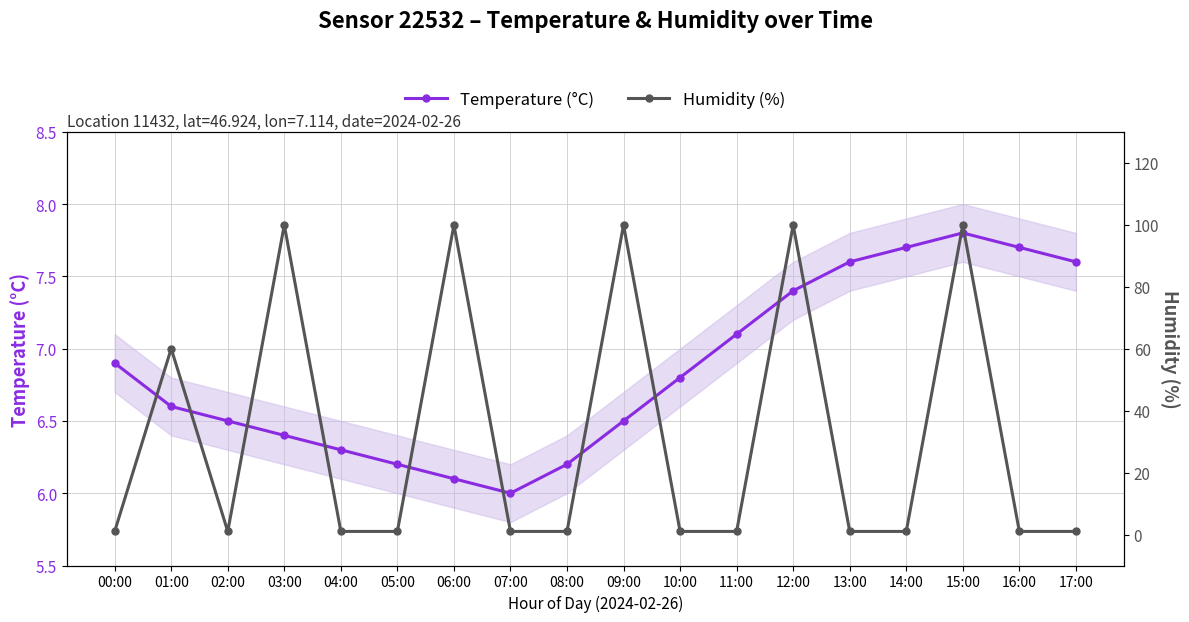

What is the difference between the maximum and minimum values in the Humidity (%) series?

98.9